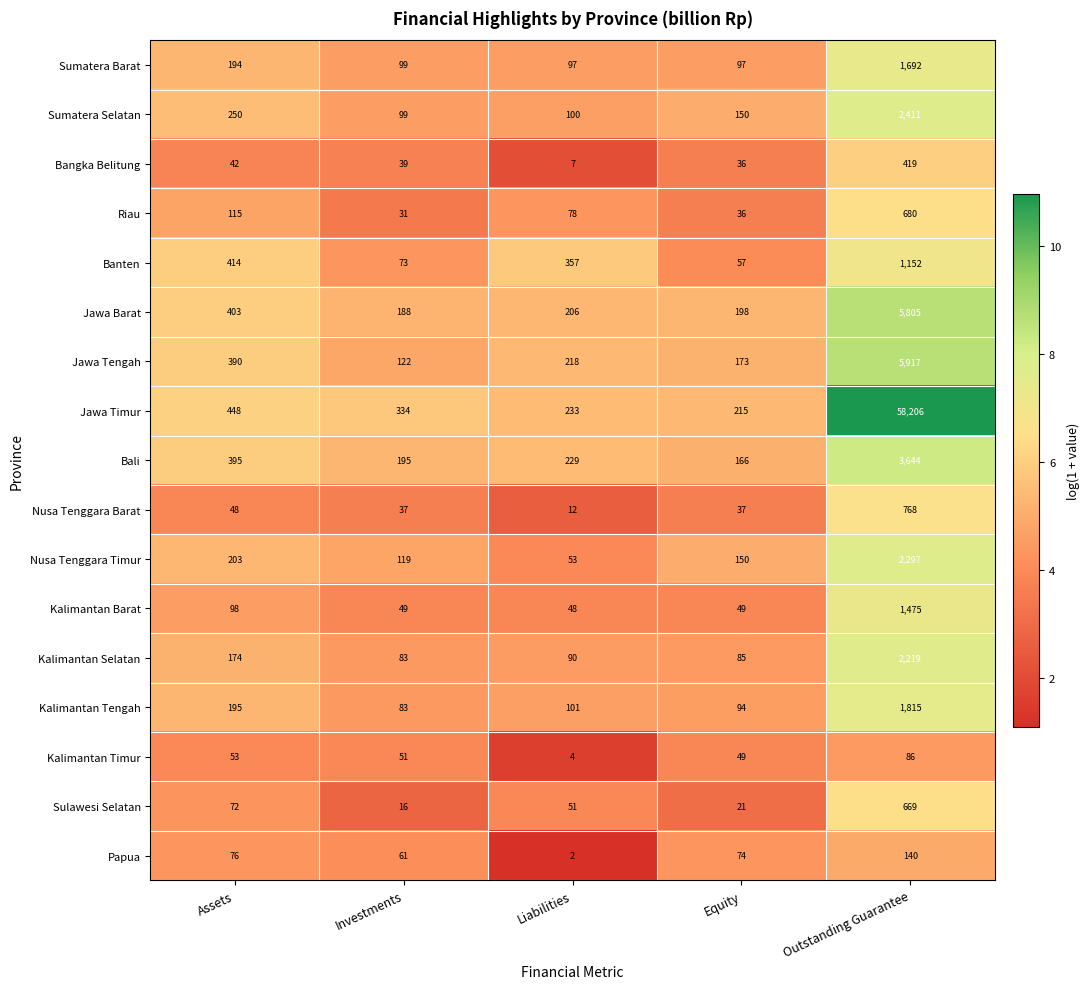

What is the difference between the maximum and minimum values in the Jawa Tengah series?

5795